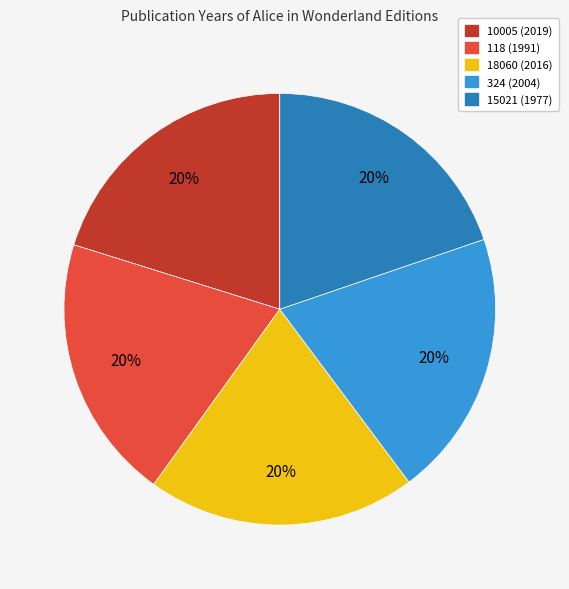

Approximately how many times larger is the value at 118 (1991) compared to 18060 (2016)?

1.0